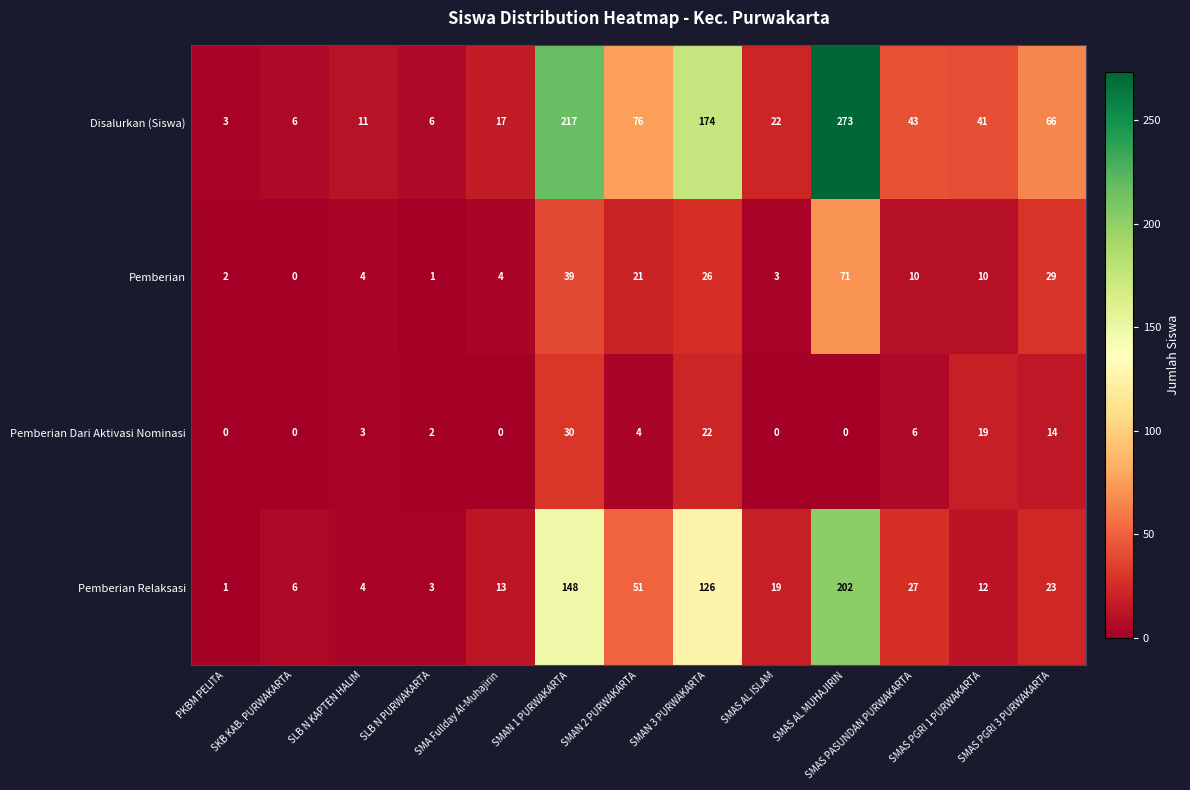

What is the spread (max minus min) of values at SLB N KAPTEN HALIM?

8